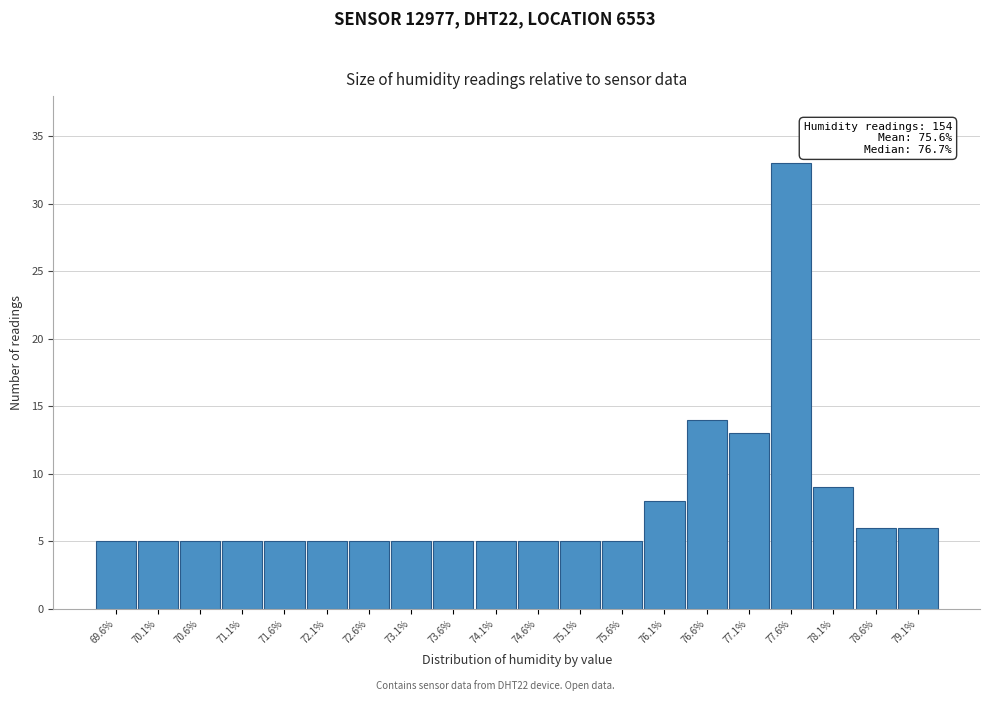

Reading right to left, transcribe all the data shown in this chart.

79.1%=6	78.6%=6	78.1%=9	77.6%=33	77.1%=13	76.6%=14	76.1%=8	75.6%=5	75.1%=5	74.6%=5	74.1%=5	73.6%=5	73.1%=5	72.6%=5	72.1%=5	71.6%=5	71.1%=5	70.6%=5	70.1%=5	69.6%=5